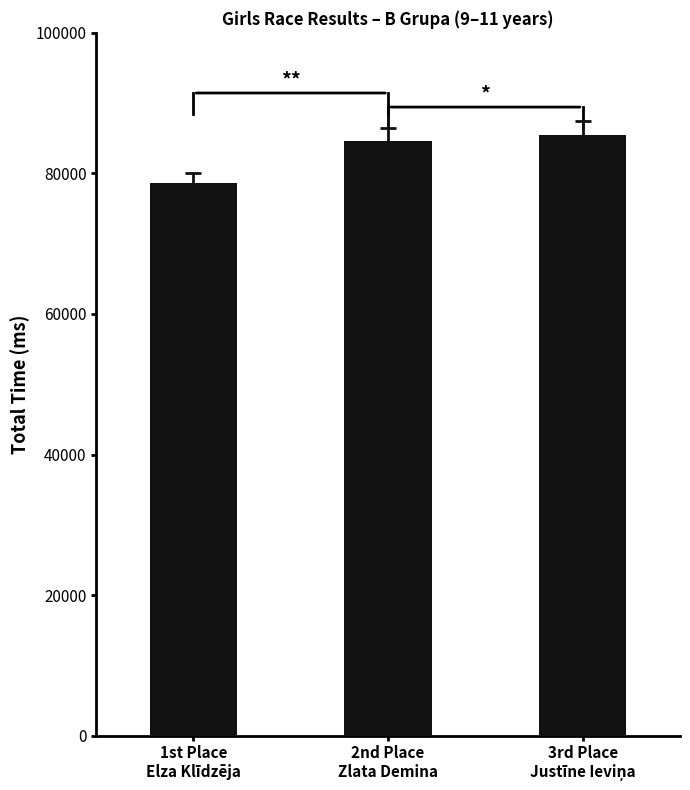

What is the difference between the second highest and minimum values?

6040